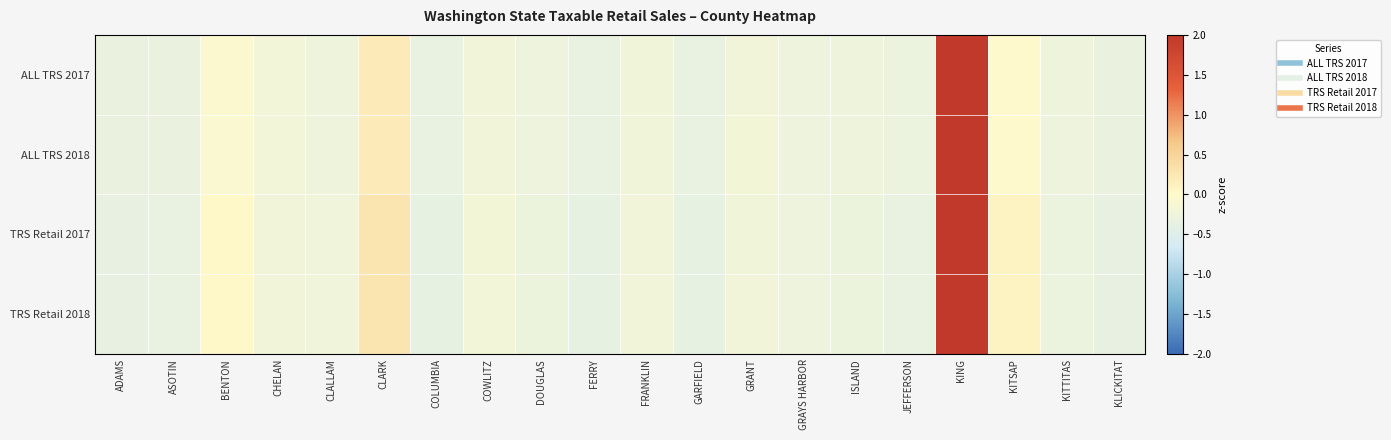

Reading right to left, list all the values displayed in this chart.

ALL TRS 2017: KLICKITAT=-0.3	KITTITAS=-0.3	KITSAP=-0.0	KING=4.3	JEFFERSON=-0.3	ISLAND=-0.3	GRAYS HARBOR=-0.3	GRANT=-0.2	GARFIELD=-0.3	FRANKLIN=-0.2	FERRY=-0.3	DOUGLAS=-0.3	COWLITZ=-0.2	COLUMBIA=-0.3	CLARK=0.2	CLALLAM=-0.3	CHELAN=-0.2	BENTON=-0.1	ASOTIN=-0.3	ADAMS=-0.3
ALL TRS 2018: KLICKITAT=-0.3	KITTITAS=-0.3	KITSAP=-0.0	KING=4.3	JEFFERSON=-0.3	ISLAND=-0.3	GRAYS HARBOR=-0.3	GRANT=-0.2	GARFIELD=-0.3	FRANKLIN=-0.2	FERRY=-0.3	DOUGLAS=-0.3	COWLITZ=-0.2	COLUMBIA=-0.3	CLARK=0.2	CLALLAM=-0.3	CHELAN=-0.2	BENTON=-0.1	ASOTIN=-0.3	ADAMS=-0.3
TRS Retail 2017: KLICKITAT=-0.4	KITTITAS=-0.3	KITSAP=0.1	KING=4.3	JEFFERSON=-0.3	ISLAND=-0.3	GRAYS HARBOR=-0.3	GRANT=-0.2	GARFIELD=-0.4	FRANKLIN=-0.2	FERRY=-0.4	DOUGLAS=-0.3	COWLITZ=-0.2	COLUMBIA=-0.4	CLARK=0.3	CLALLAM=-0.2	CHELAN=-0.2	BENTON=0.0	ASOTIN=-0.3	ADAMS=-0.4
TRS Retail 2018: KLICKITAT=-0.4	KITTITAS=-0.3	KITSAP=0.1	KING=4.3	JEFFERSON=-0.3	ISLAND=-0.3	GRAYS HARBOR=-0.3	GRANT=-0.2	GARFIELD=-0.4	FRANKLIN=-0.2	FERRY=-0.4	DOUGLAS=-0.3	COWLITZ=-0.2	COLUMBIA=-0.4	CLARK=0.3	CLALLAM=-0.2	CHELAN=-0.2	BENTON=0.0	ASOTIN=-0.3	ADAMS=-0.4